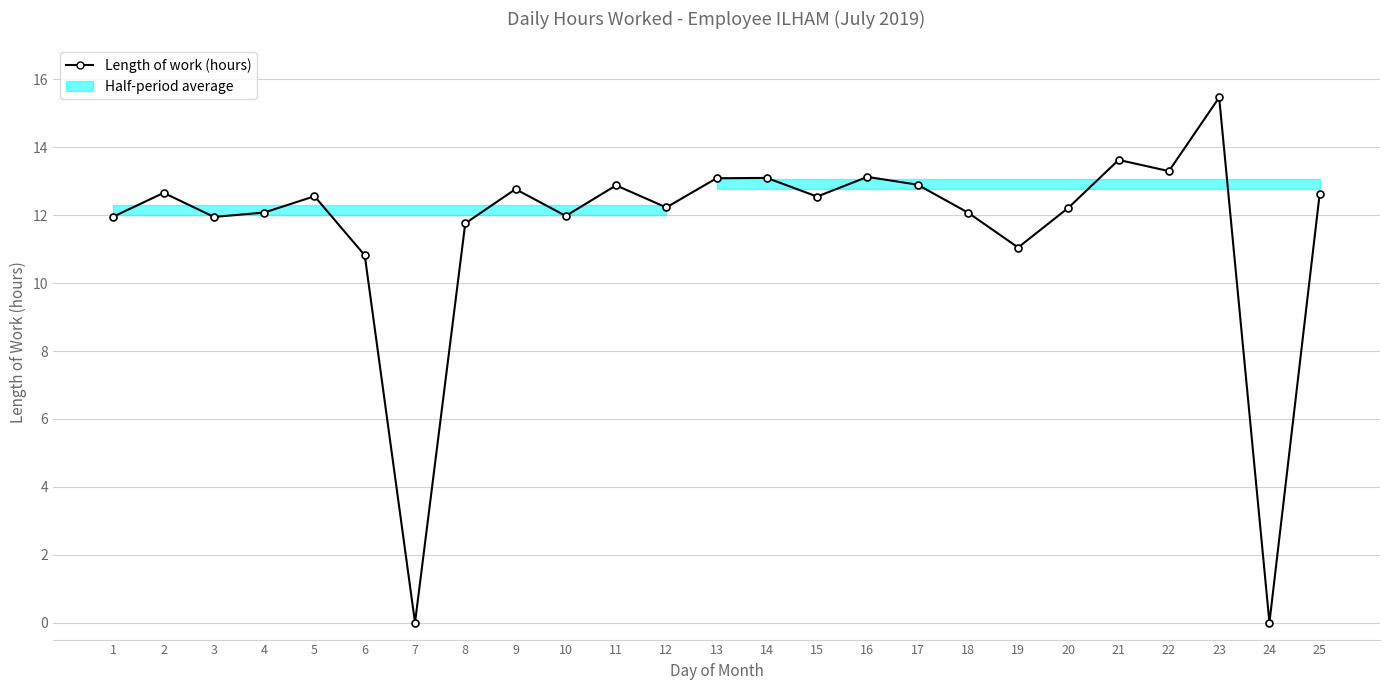

Rank the categories by value from lowest to highest.

7, 24, 6, 19, 8, 3, 1, 10, 4, 18, 20, 12, 15, 5, 25, 2, 9, 11, 17, 13, 14, 16, 22, 21, 23